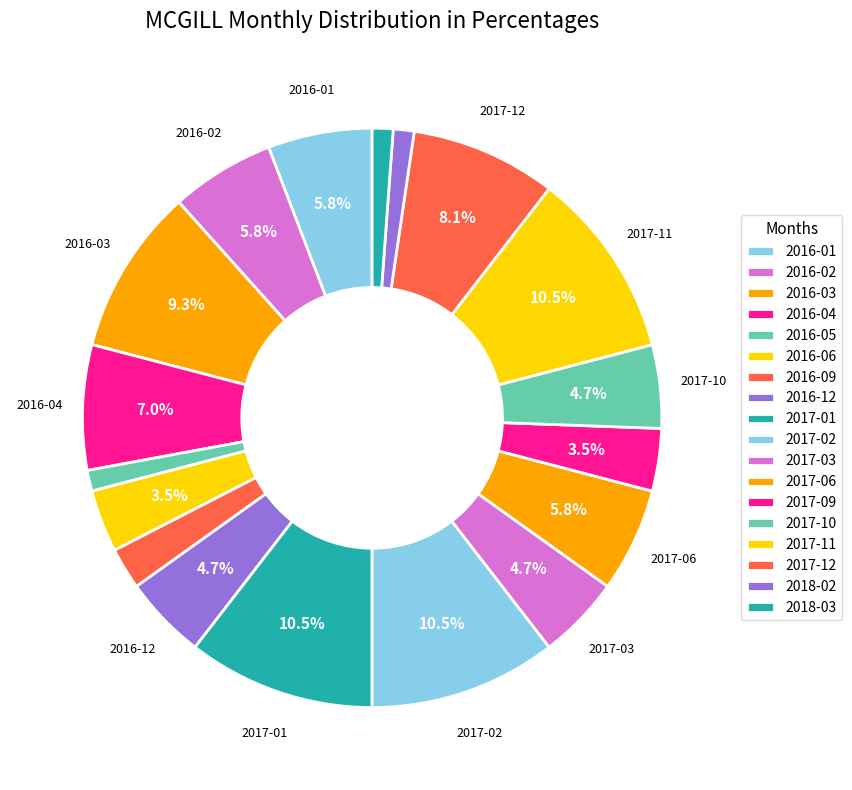

Count the number of slices in the pie.

18